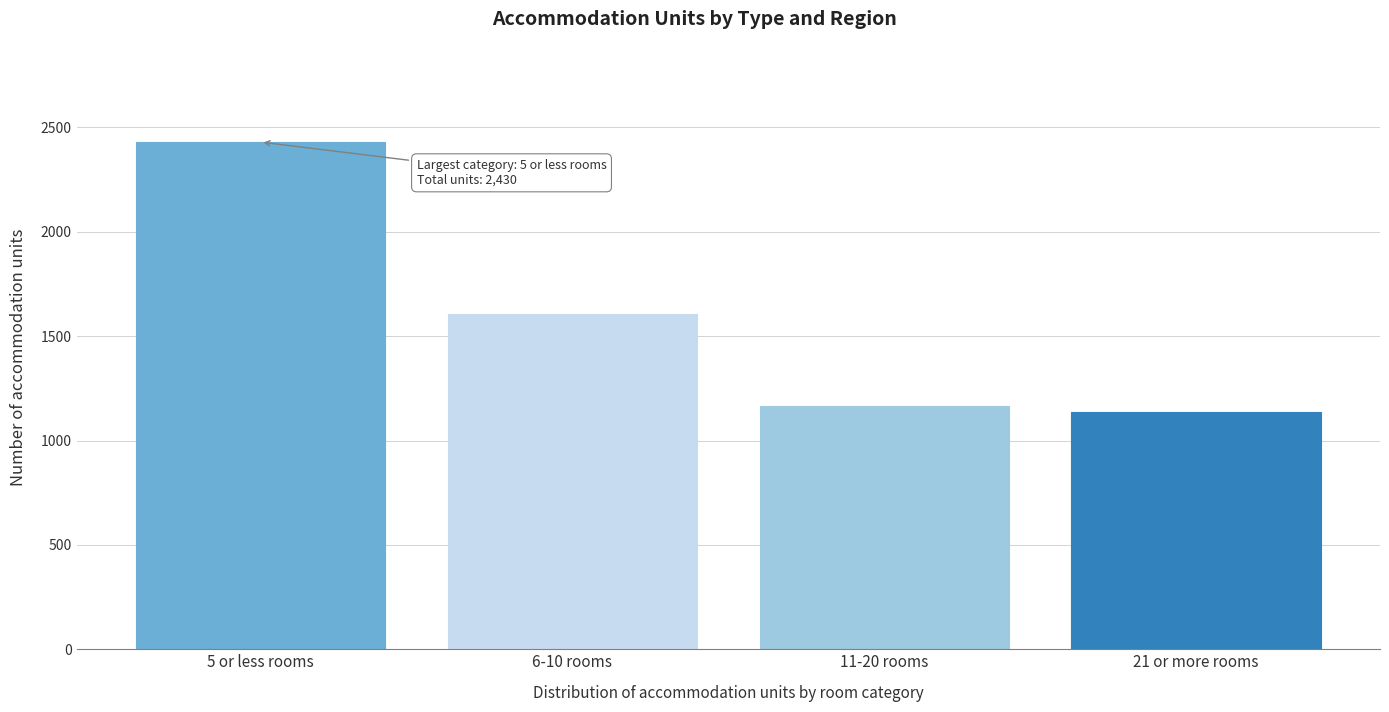

Reading left to right, extract all data points from this chart.

5 or less rooms=2430	6-10 rooms=1606	11-20 rooms=1164	21 or more rooms=1138